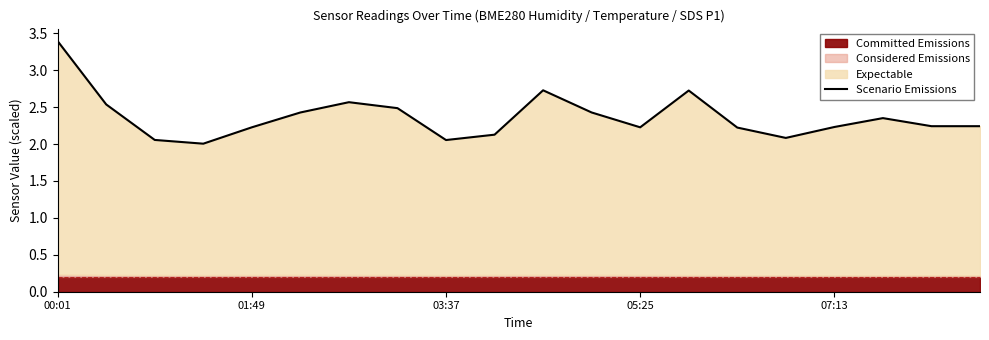

Which has a higher value, 6 or 9?

6